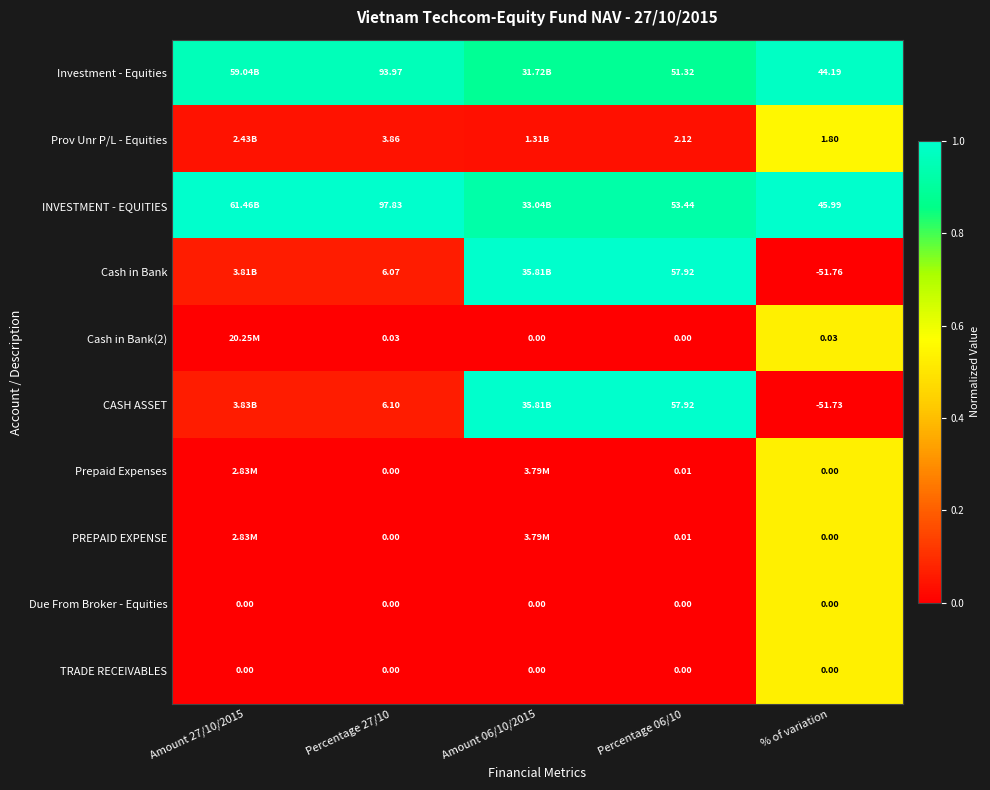

What is the spread (max minus min) of values at Percentage 27/10?

97.8